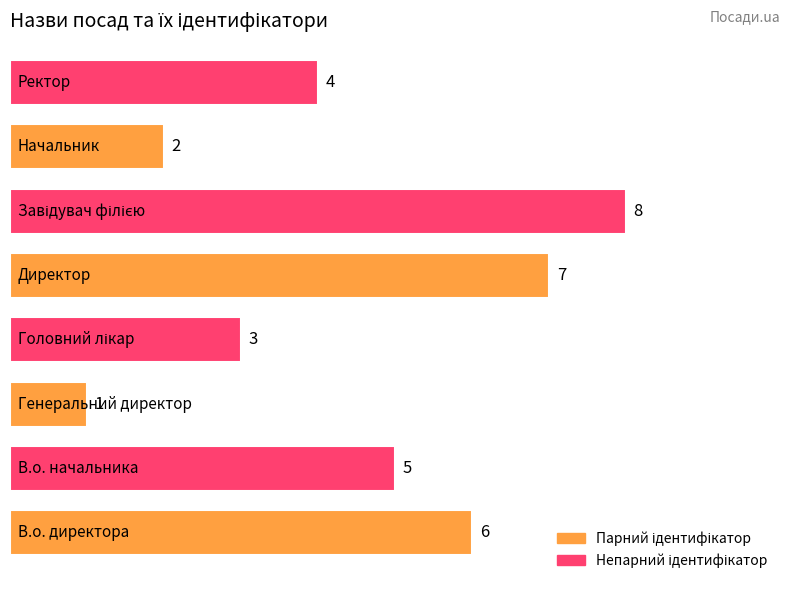

What is the maximum value shown in the chart?

8